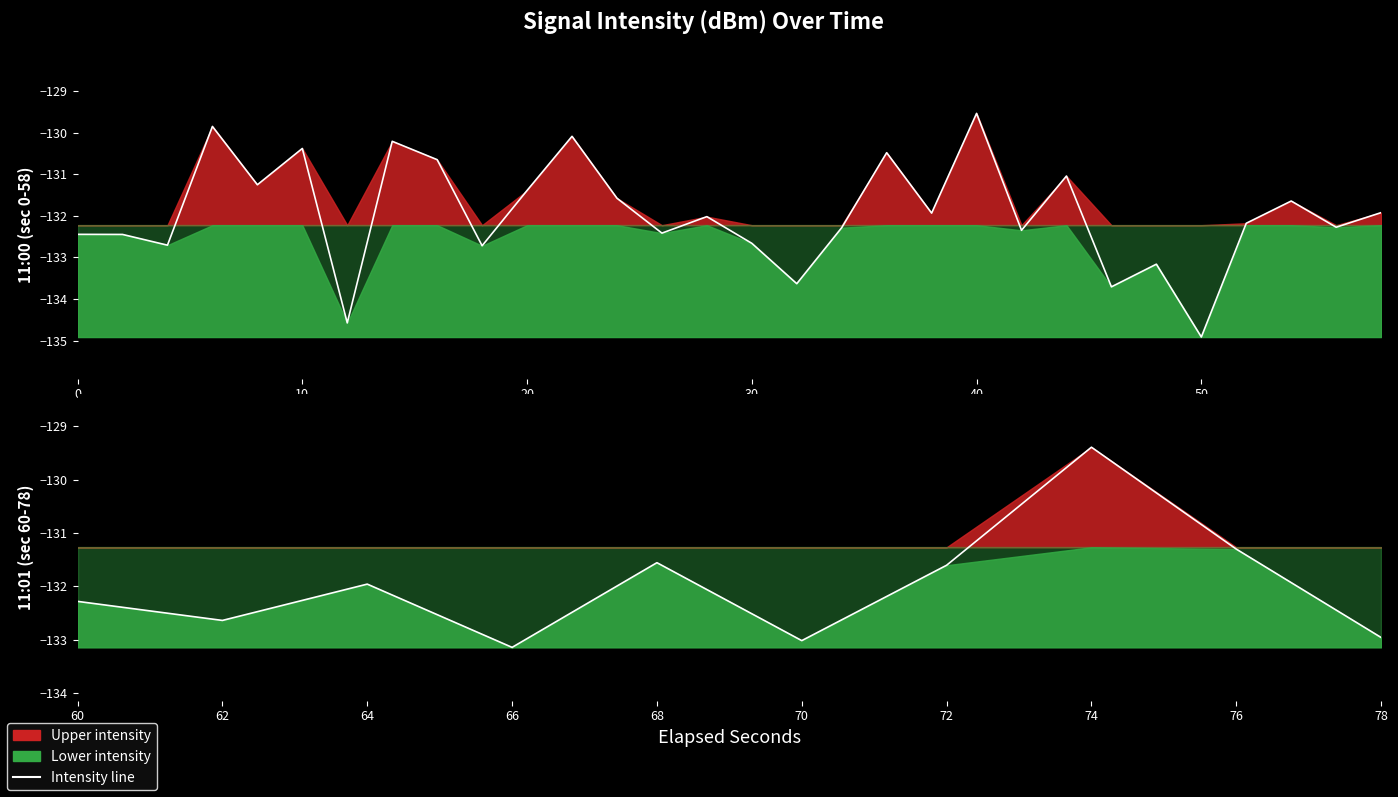

True or false: the data has more than 1 interior local peaks.

True